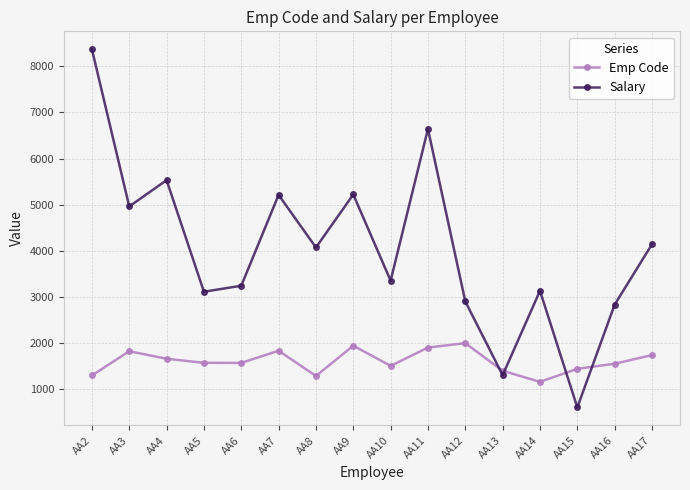

Which series has the largest total across all categories?

Salary